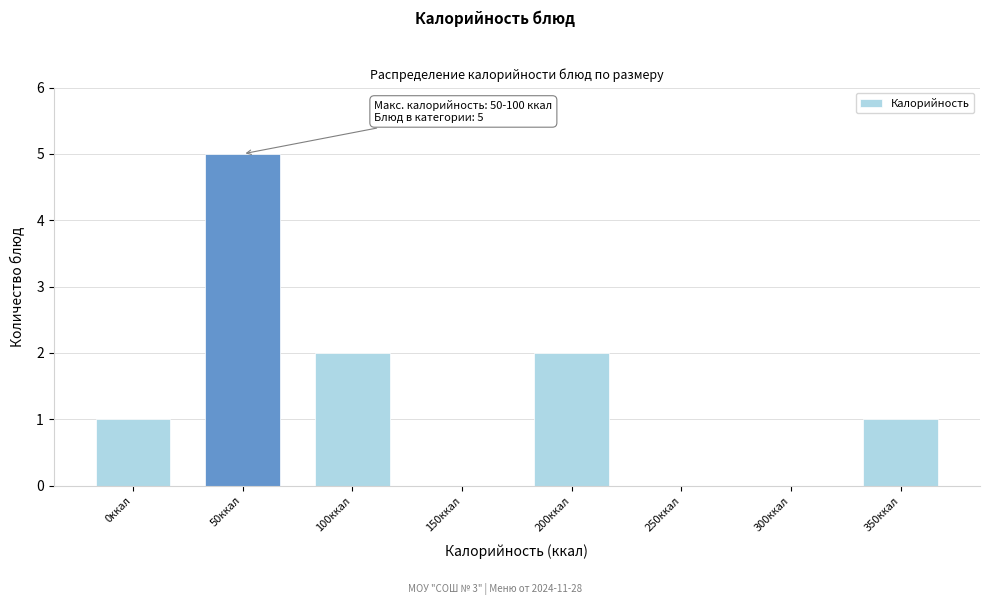

Reading left to right, list all the values displayed in this chart.

0ккал=1	50ккал=5	100ккал=2	150ккал=0	200ккал=2	250ккал=0	300ккал=0	350ккал=1